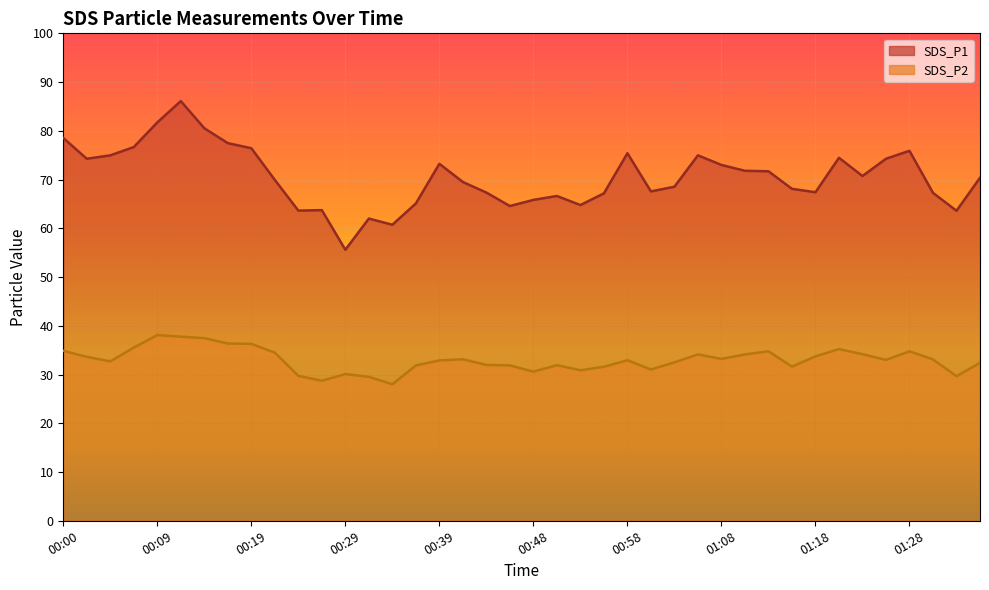

What is the label of the 1st point from the right?

01:36